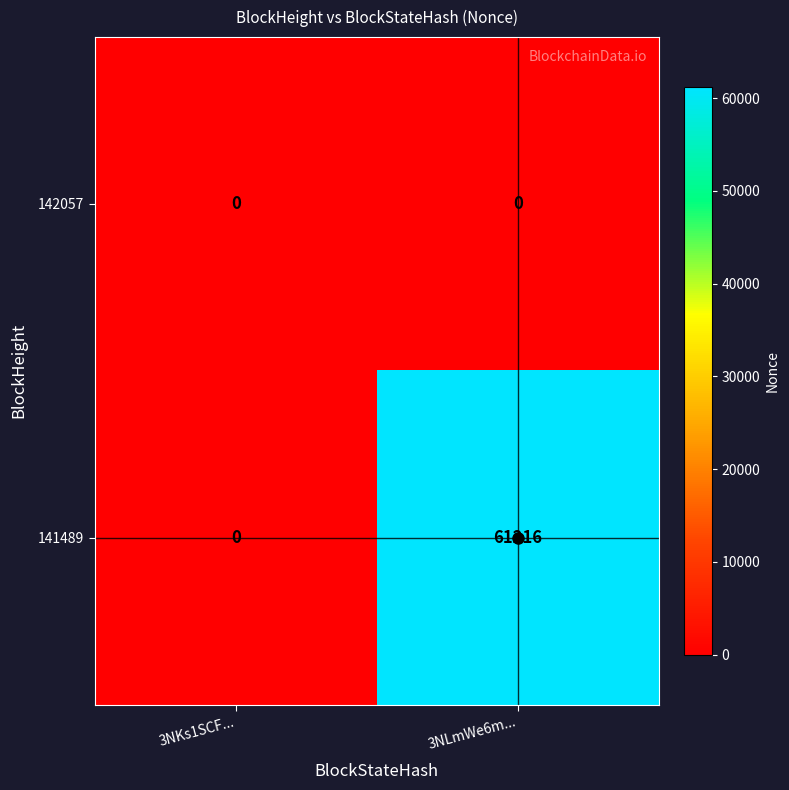

The 142057 series shows 0 at 3NKs1SCF.... True or false?

True